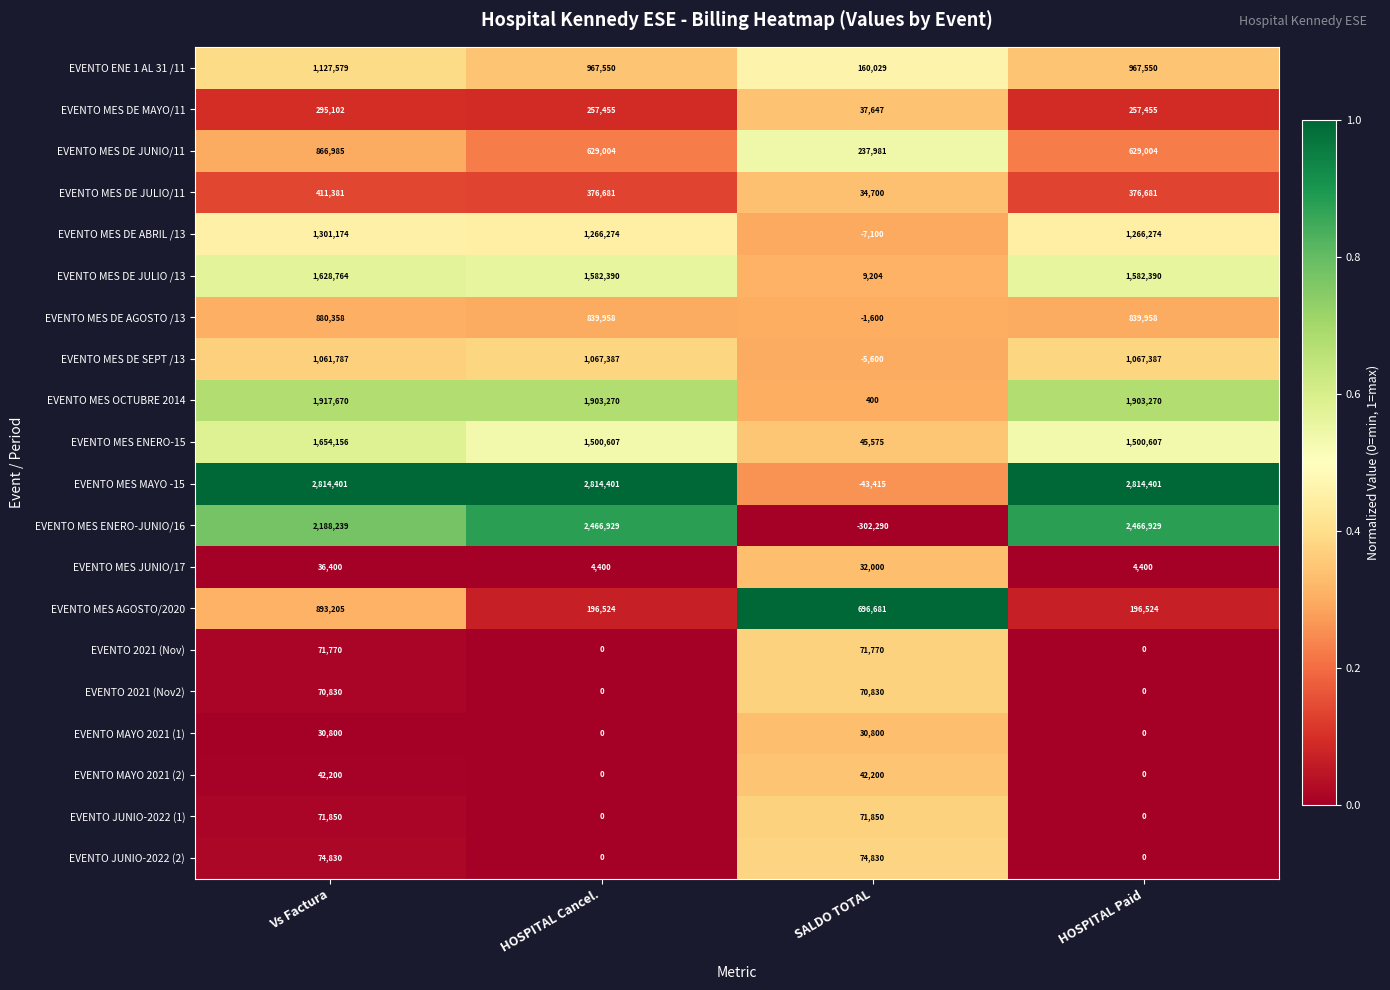

What is the approximate value of EVENTO MES DE SEPT /13 at SALDO TOTAL, to the nearest 10?

-5600